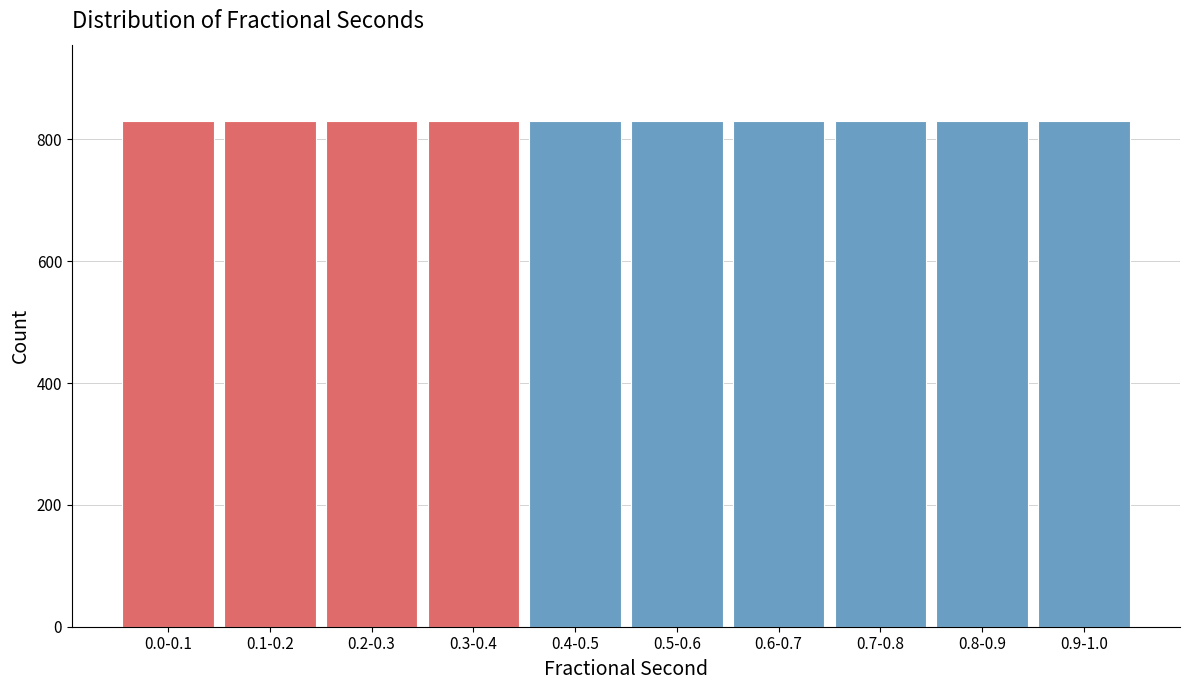

What is the value of the 3rd bar from the left?

831